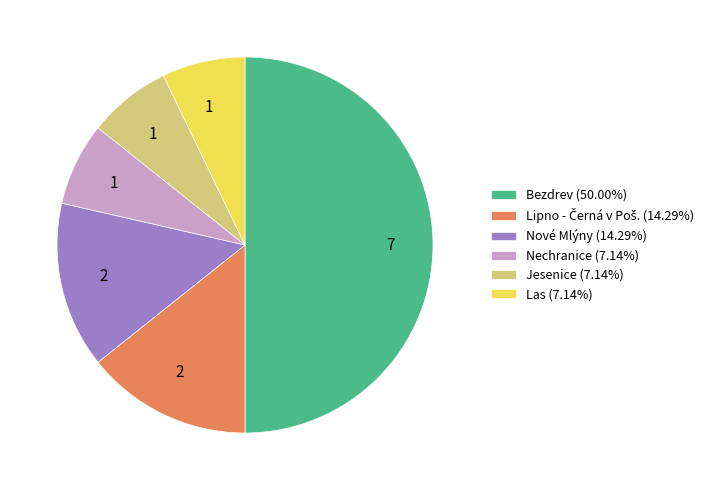

Is Las (7.14%) the majority of the pie?

No